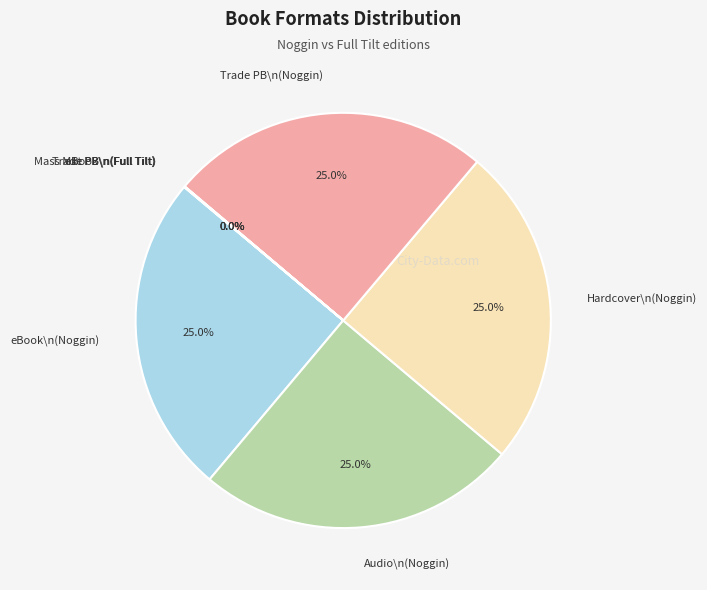

Does Audio\n(Noggin) represent more than half of the total?

No